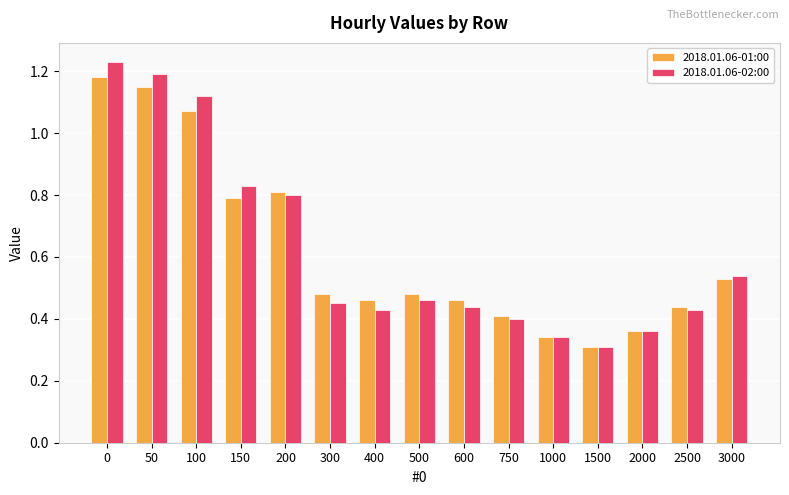

True or false: 2018.01.06-01:00 has a value of 0.4 at 750.

True